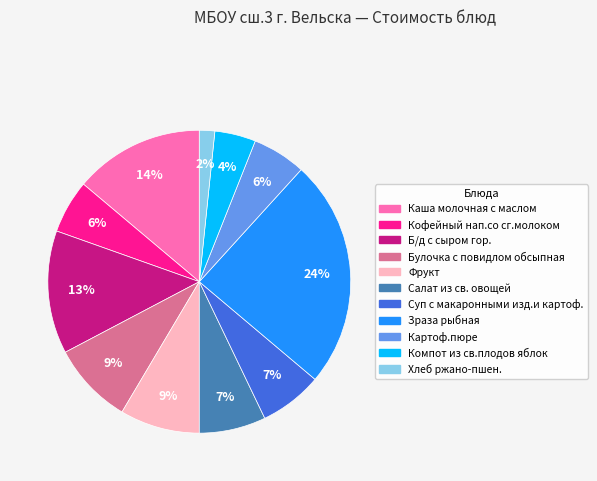

Which category has the biggest portion of the pie?

Зраза рыбная